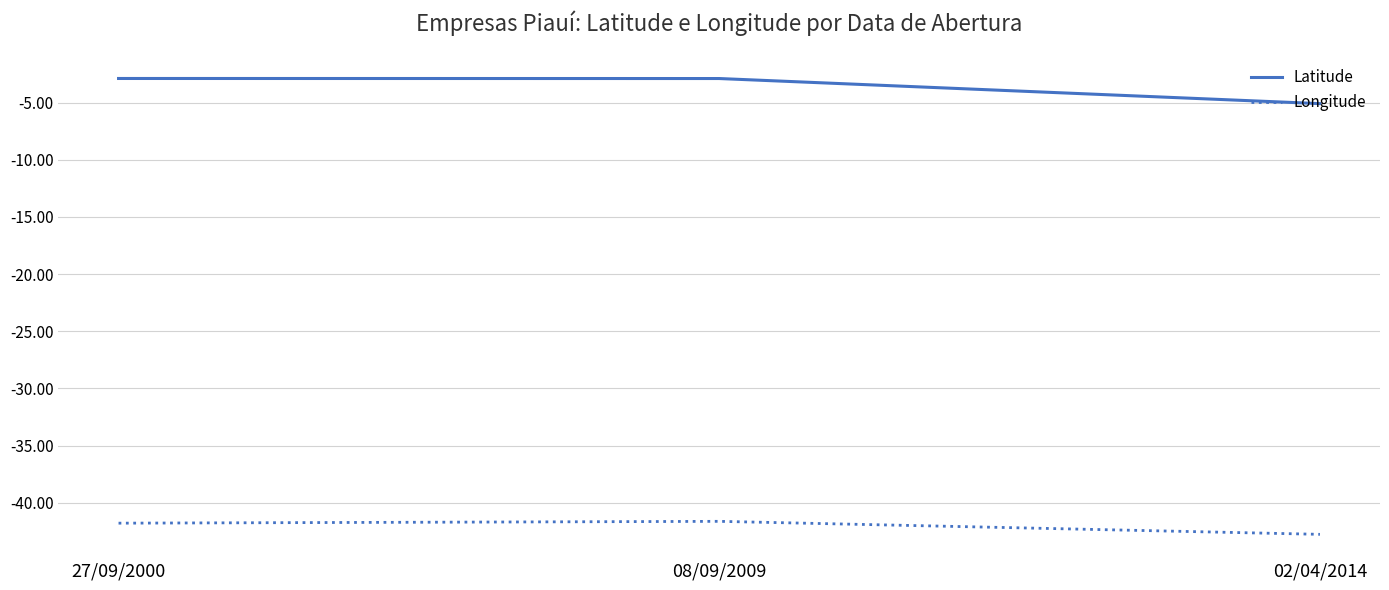

Read the Longitude value at 02/04/2014.

-42.8